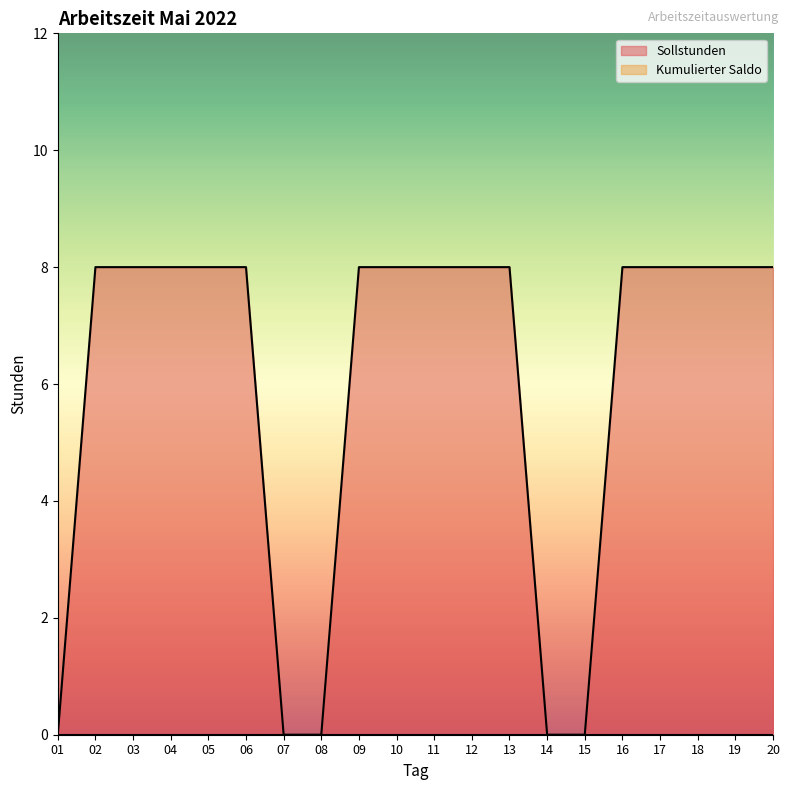

What is the maximum value shown in the chart?

8